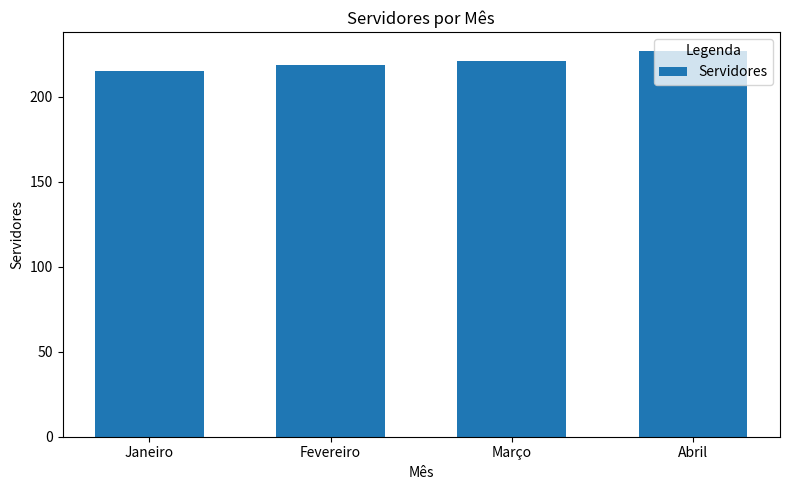

Reading right to left, what are all the values shown in this chart?

Abril=227	Março=221	Fevereiro=219	Janeiro=215